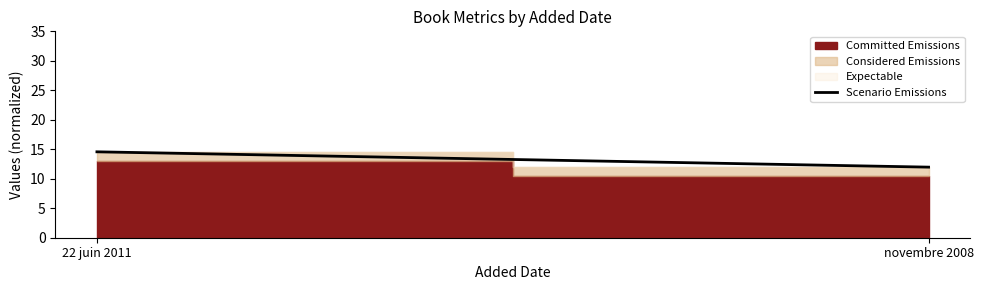

Which has a higher value, novembre 2008 or 22 juin 2011?

22 juin 2011